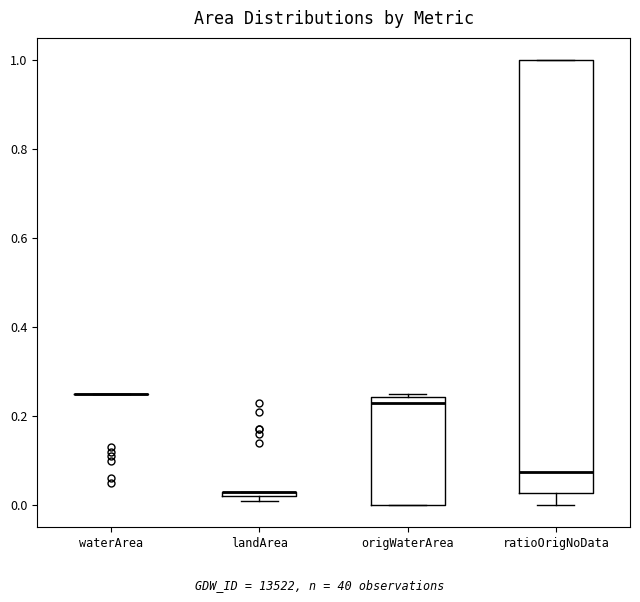

Comparing the boxes themselves (not the whiskers), which one is the tallest?

ratioOrigNoData